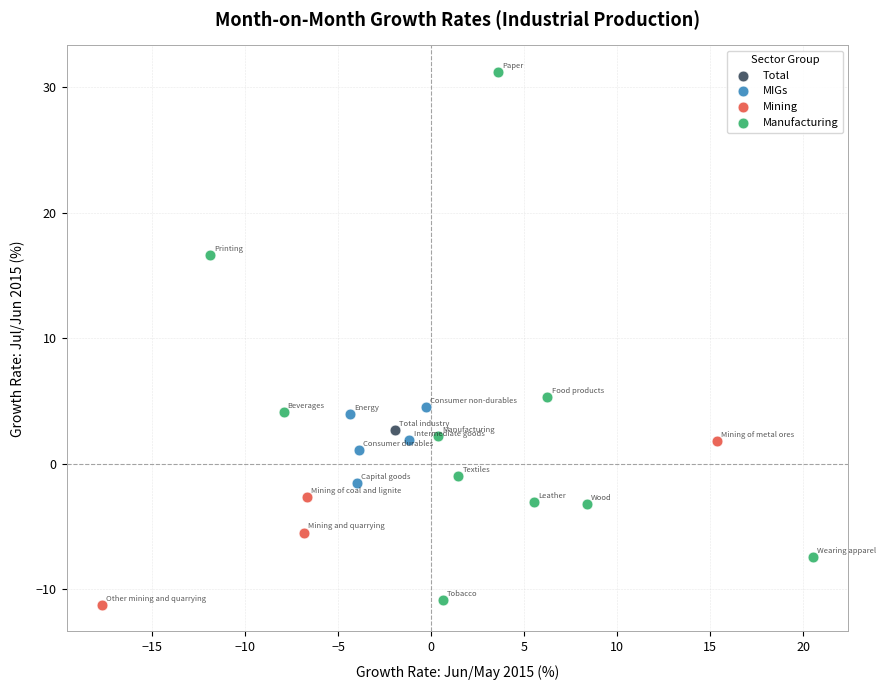

What are all the series names shown in the legend?

Total, MIGs, Mining, Manufacturing